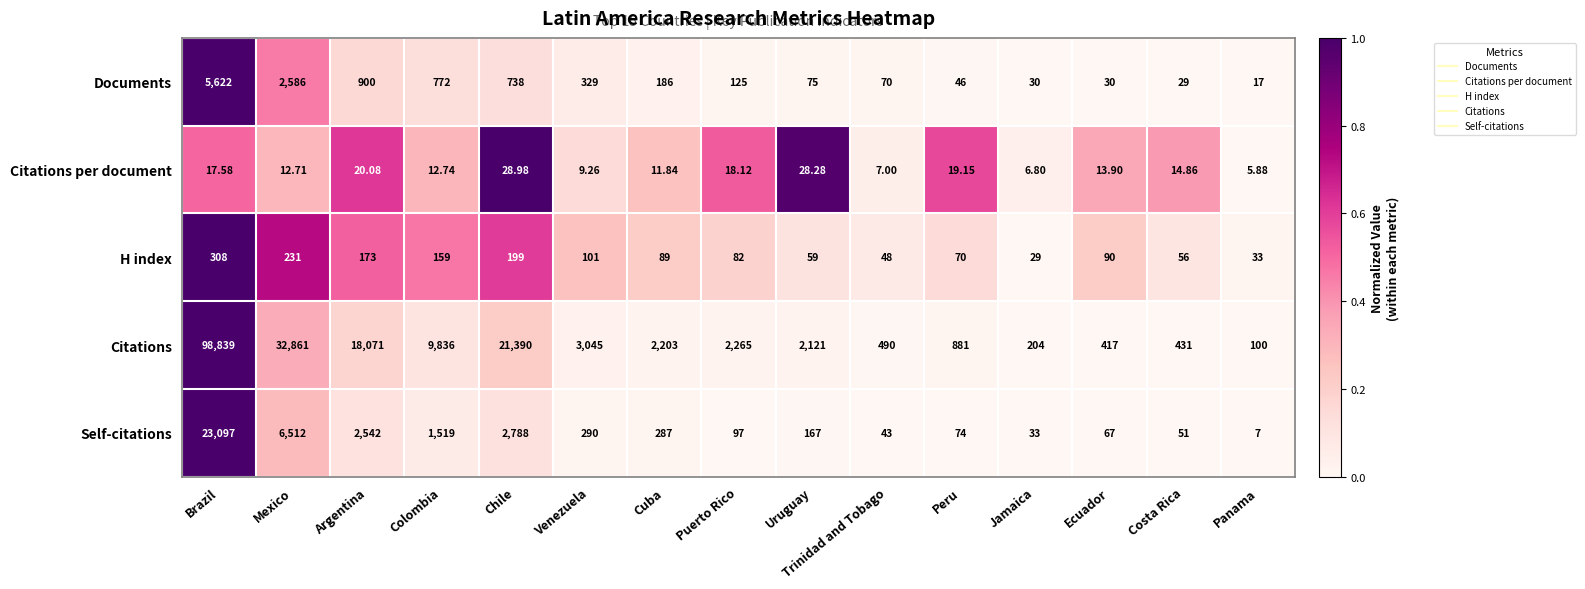

Which series has the largest range (max minus min)?

Citations